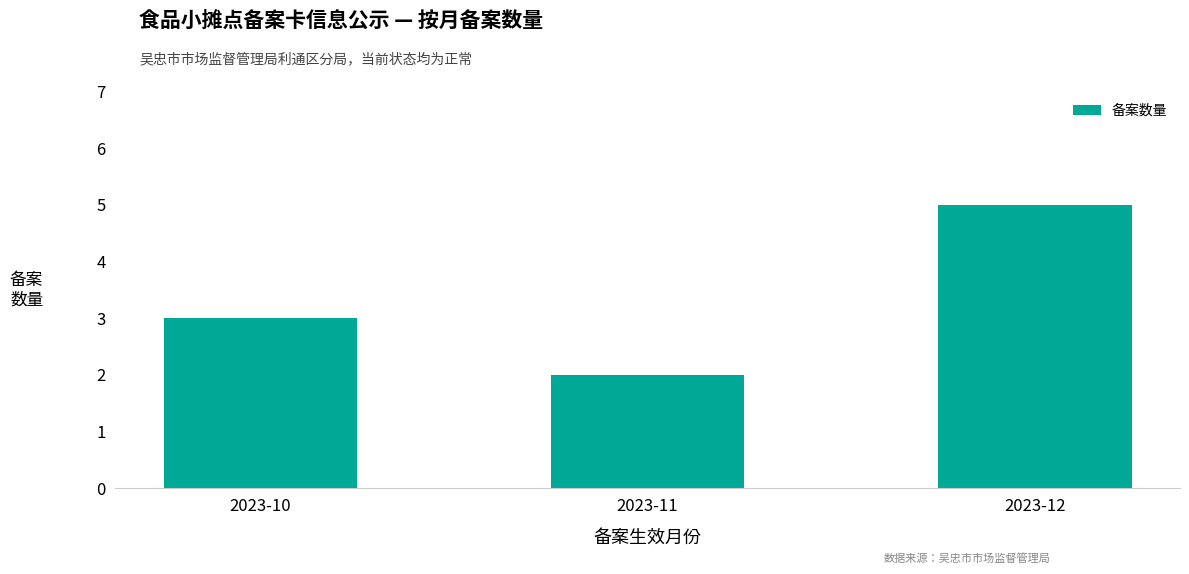

What is the smallest value displayed?

2